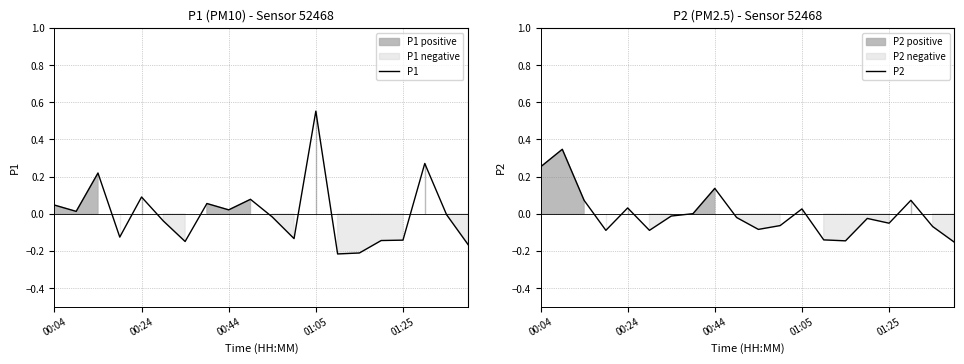

Which series ends up on top after the final intersection of P2 and P1?

P2